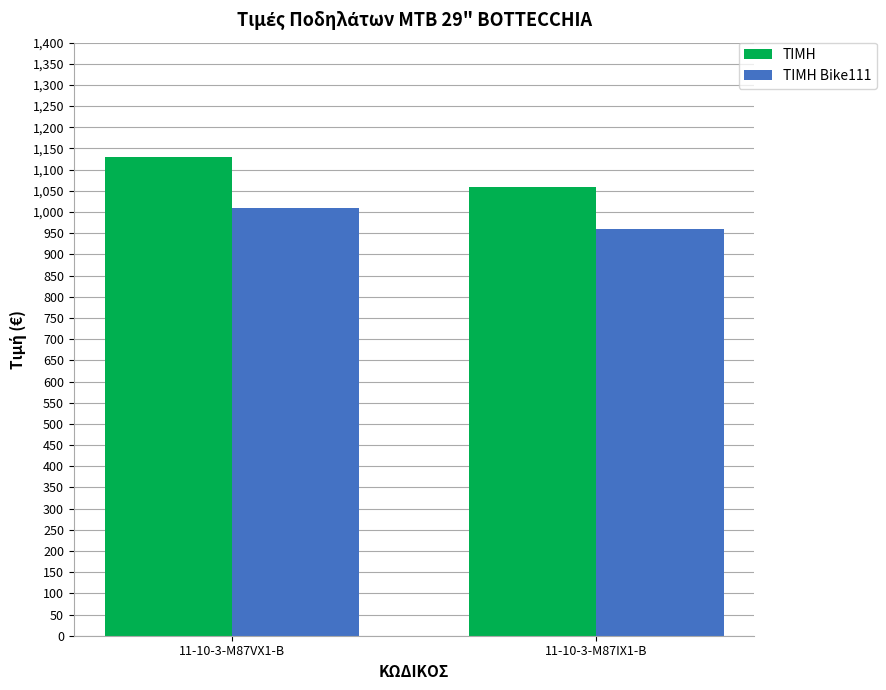

Between 11-10-3-M87VX1-B and 11-10-3-M87IX1-B, which series saw the biggest shift?

ΤΙΜΗ